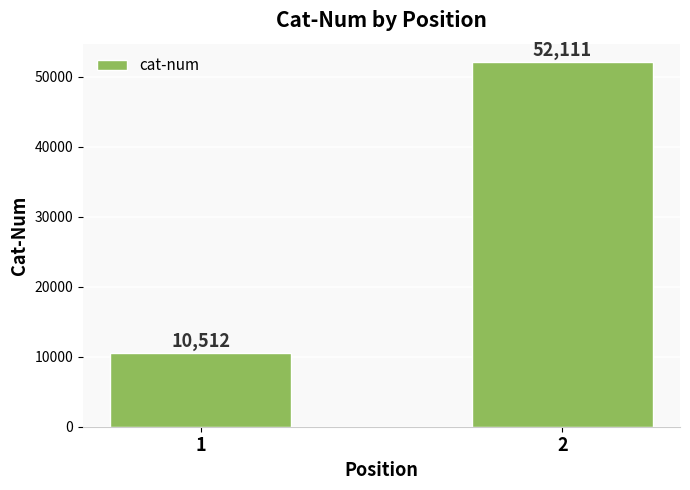

What is the ratio of the value at 1 to the value at 2?

0.2